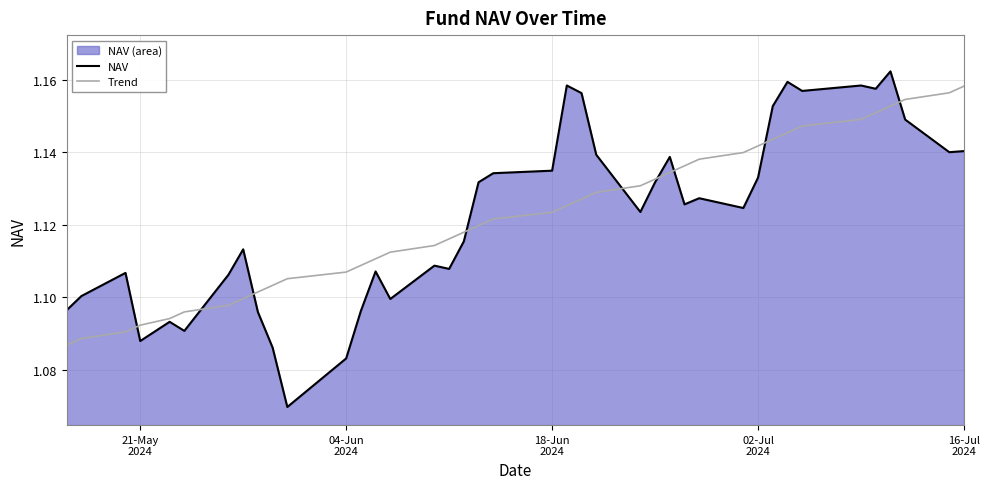

What are all the series names shown in the legend?

NAV, Trend